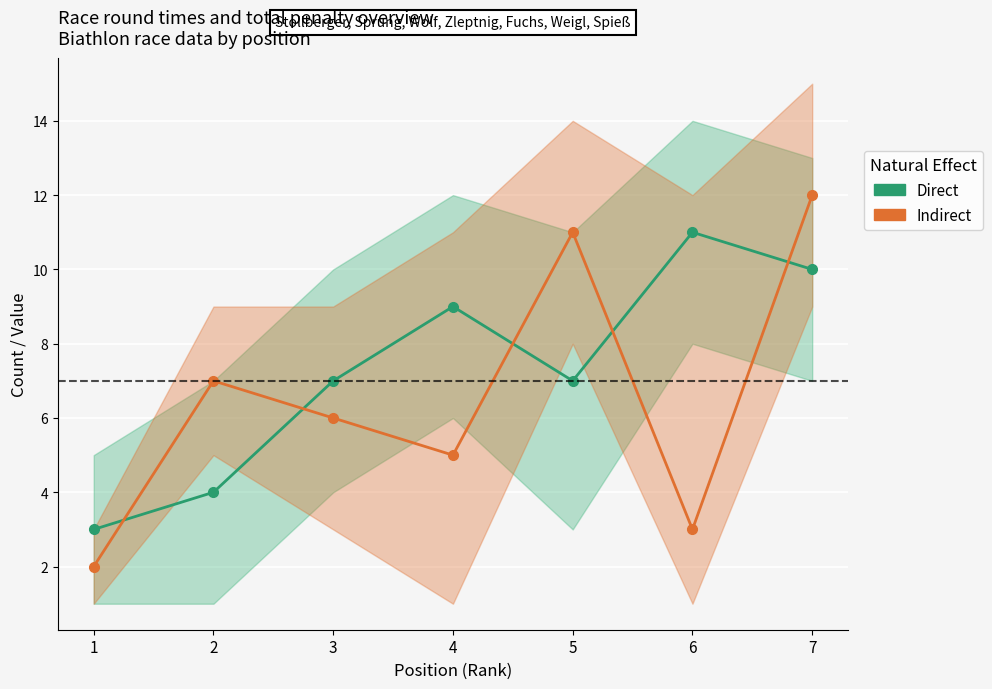

What is the sum of all Direct values?

51